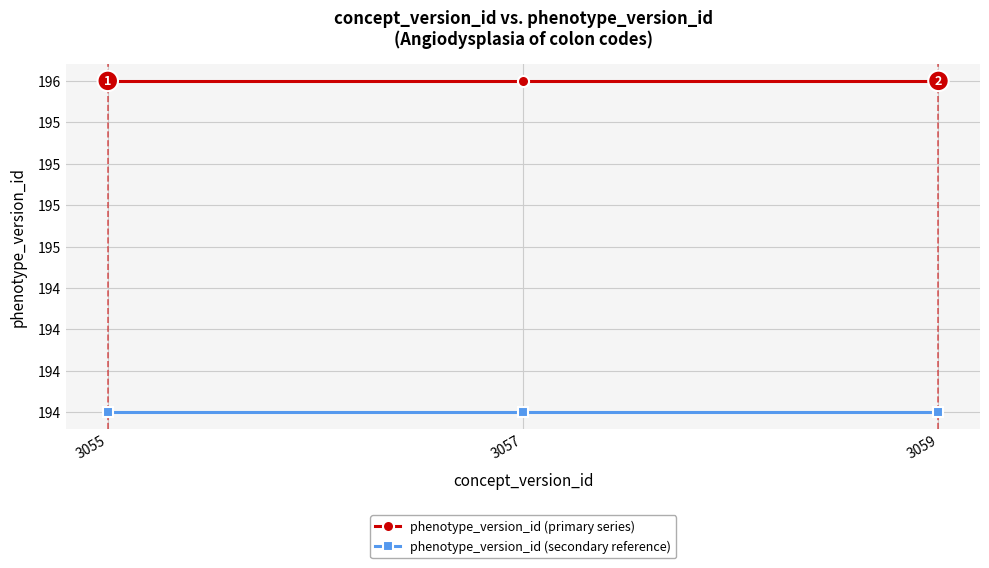

At how many categories does at least one series exceed 195?

3